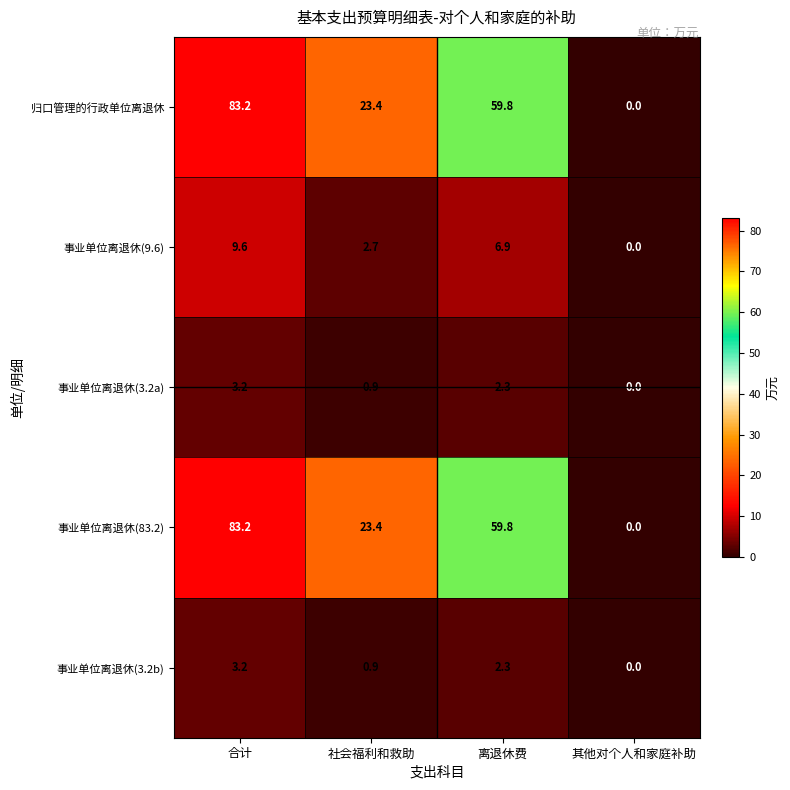

List the labels in order of 事业单位离退休(3.2b) value, largest first.

合计, 离退休费, 社会福利和救助, 其他对个人和家庭补助